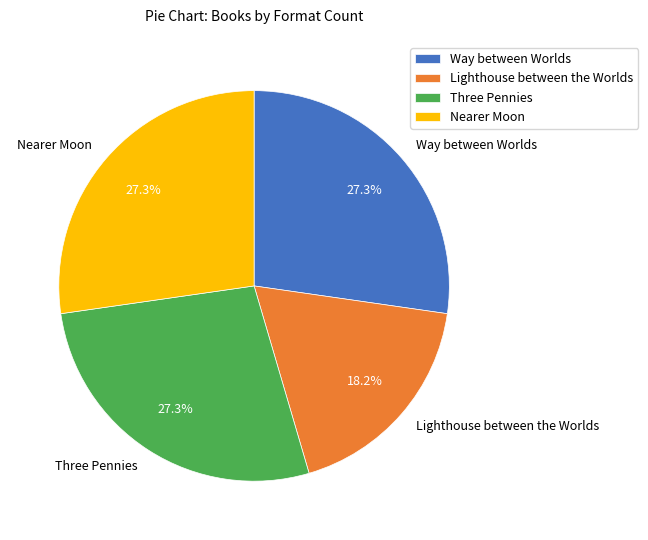

What percentage is NOT represented by Way between Worlds?

72.7%